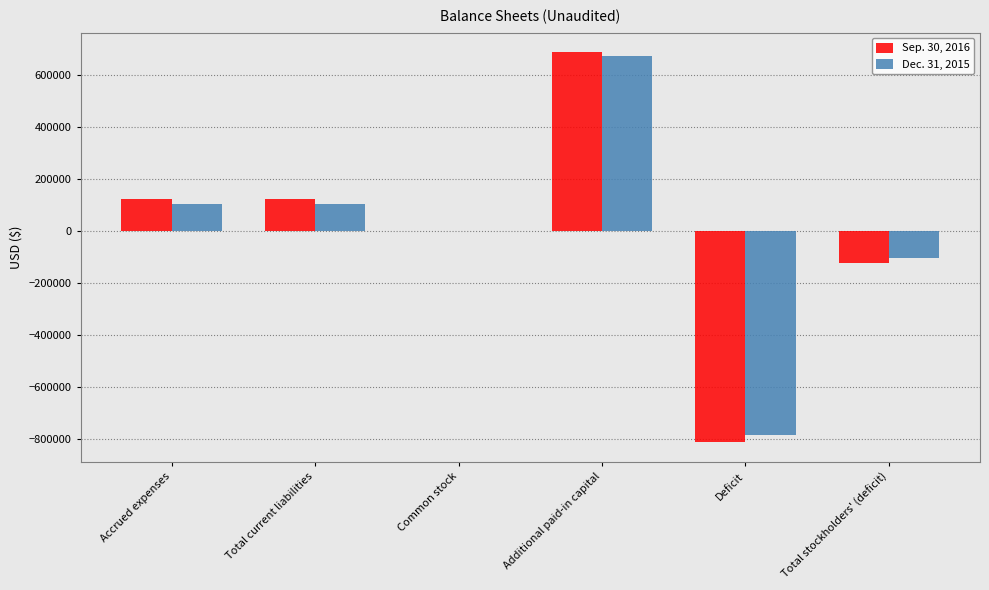

At which category is the sum across all series the highest?

Additional paid-in capital